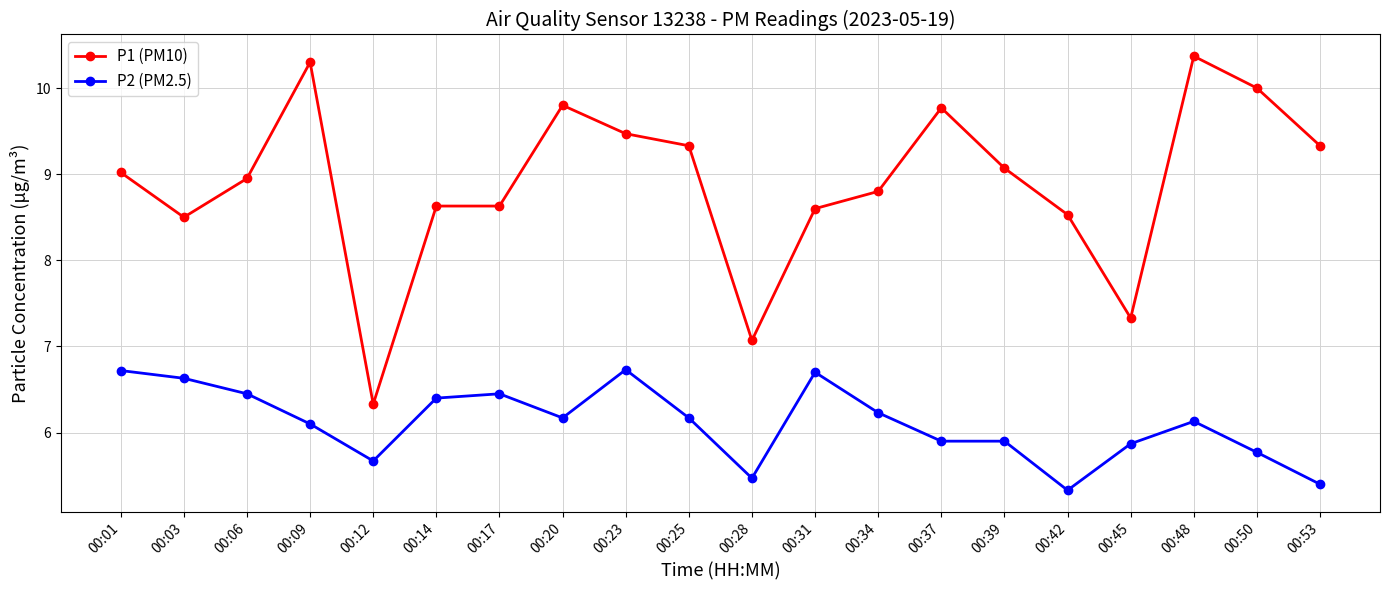

What is the spread (max minus min) of values at 00:34?

2.6